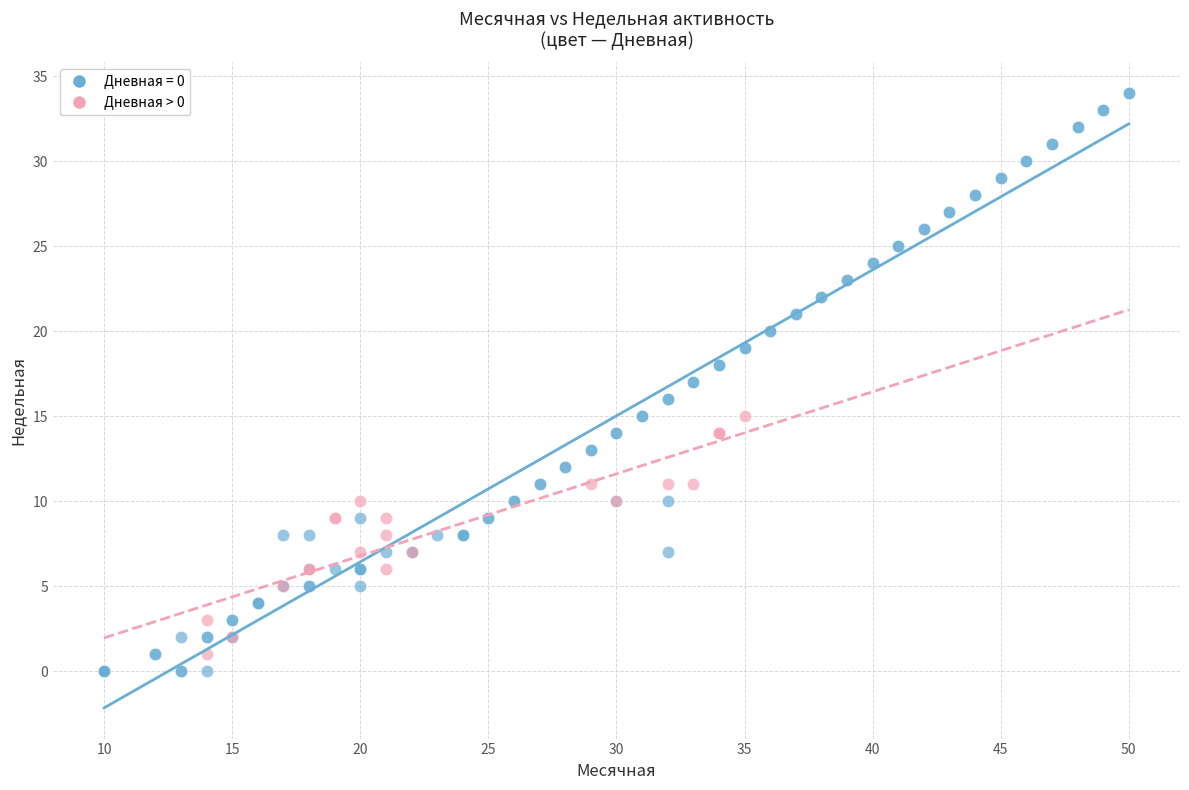

Which series has the largest Y range (max minus min)?

Дневная = 0